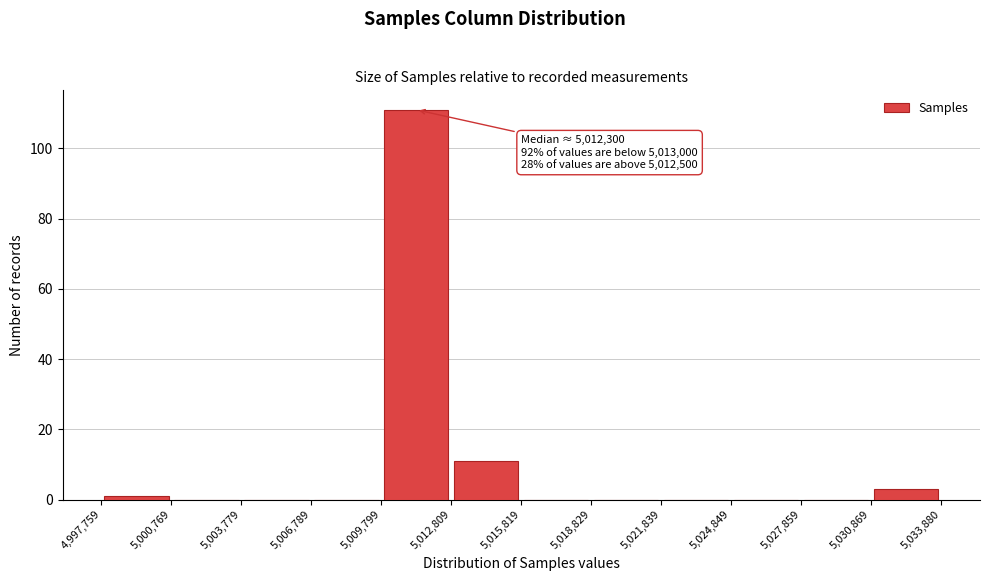

Which range on the x-axis has the tallest bar?

5,009,799 to 5,012,809